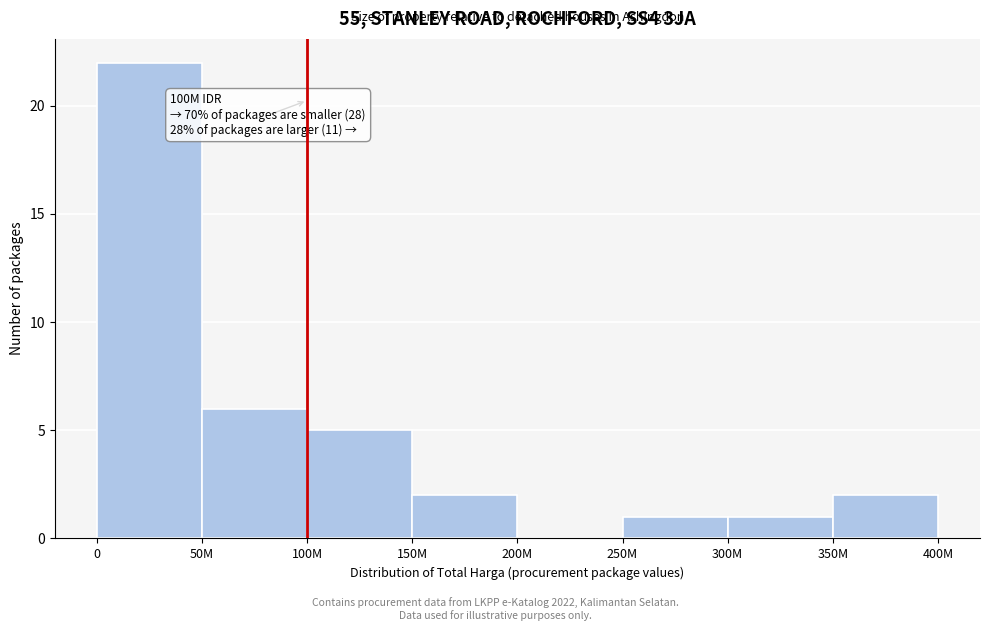

Reading left to right, what are all the values shown in this chart?

0=22	50M=6	100M=5	150M=2	200M=0	250M=1	300M=1	350M=2